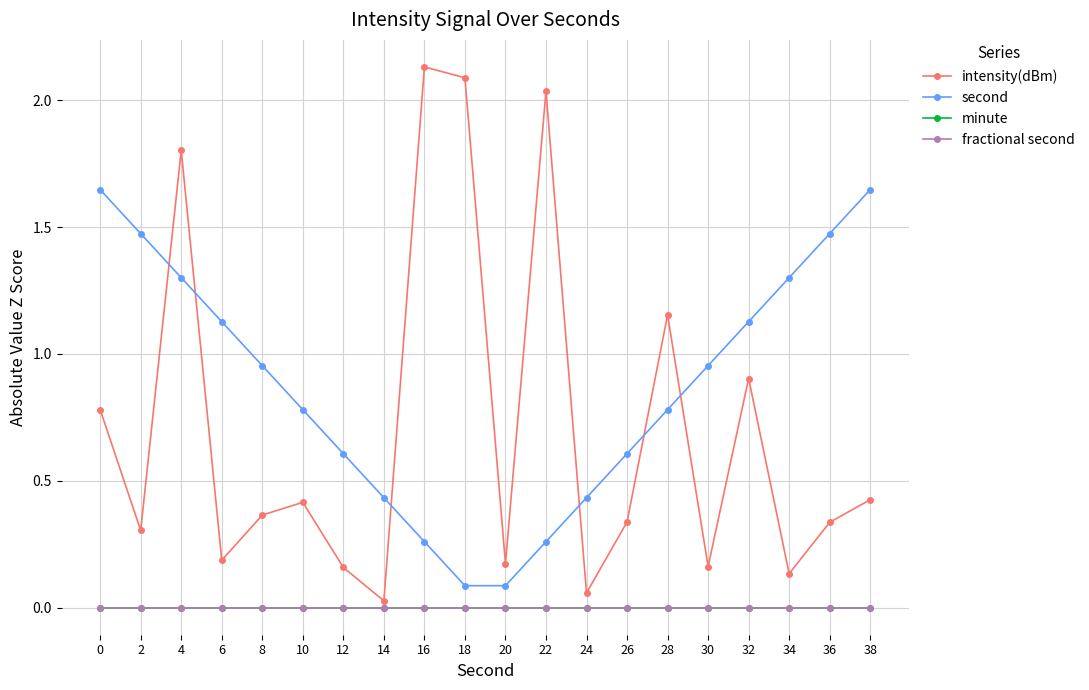

Which series has the largest total across all categories?

second